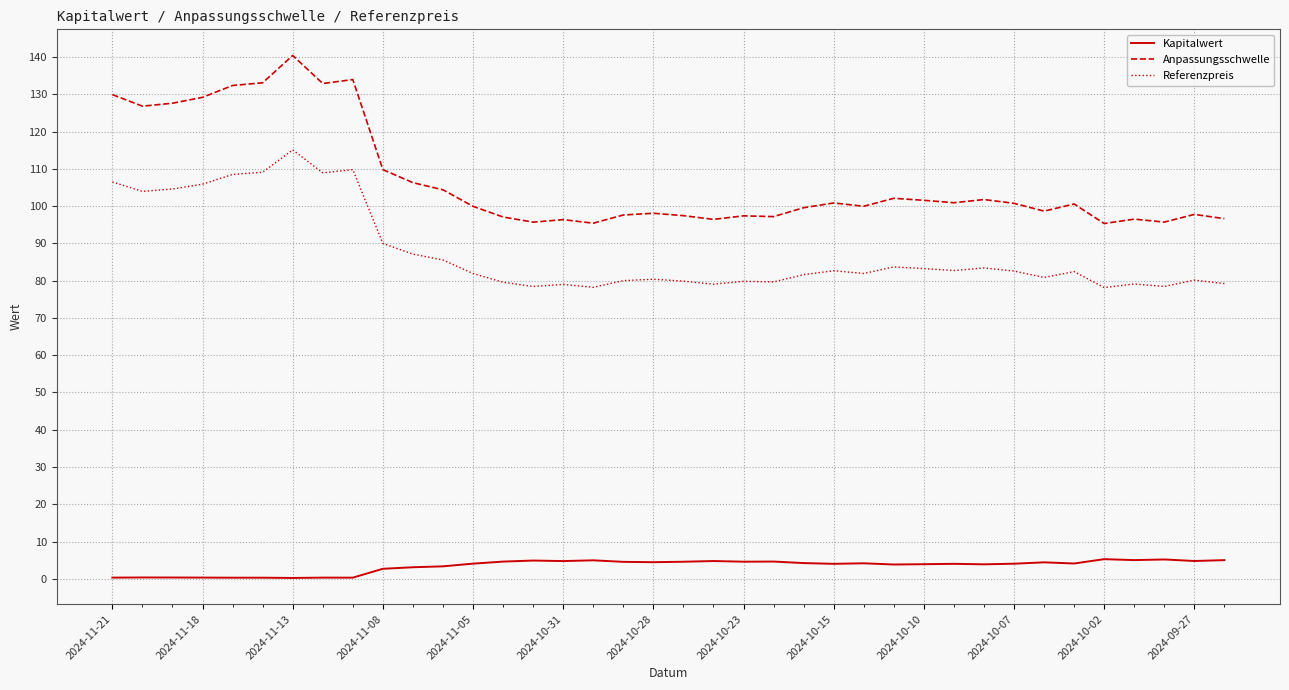

What are all the series names shown in the legend?

Kapitalwert, Anpassungsschwelle, Referenzpreis